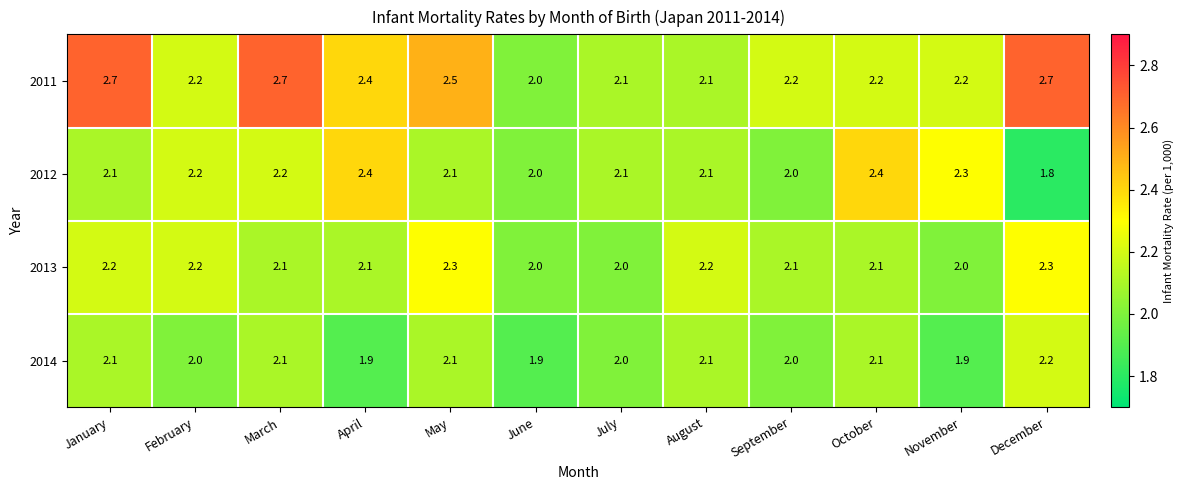

Count the 2011 values in the range 2 to 3.

12